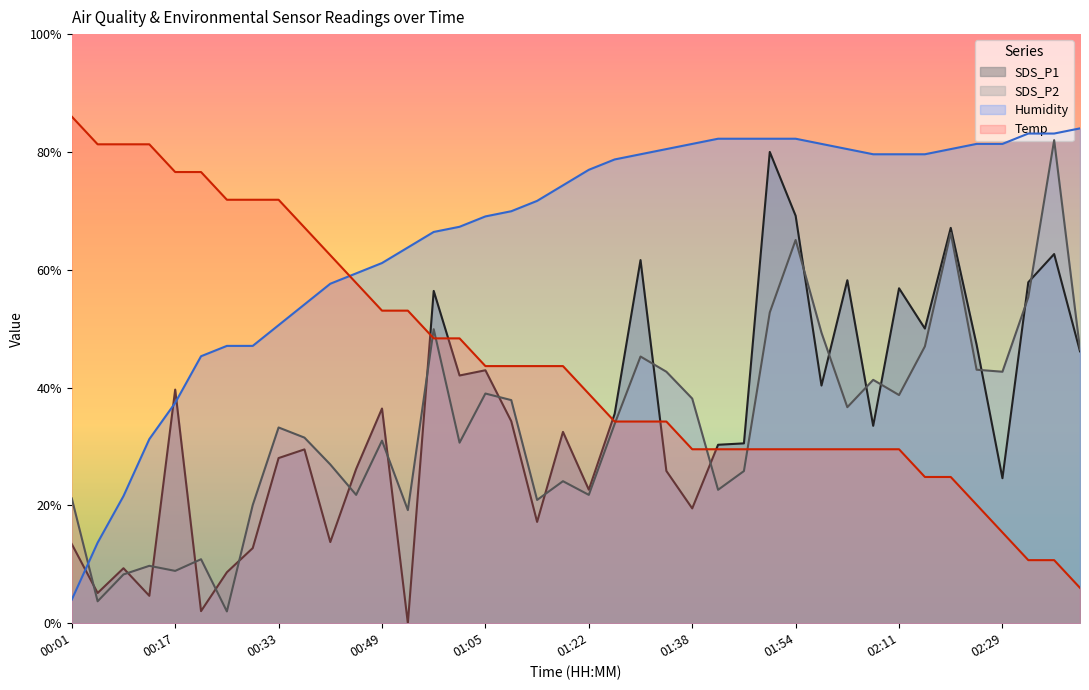

How many categories are shown in the chart?

40